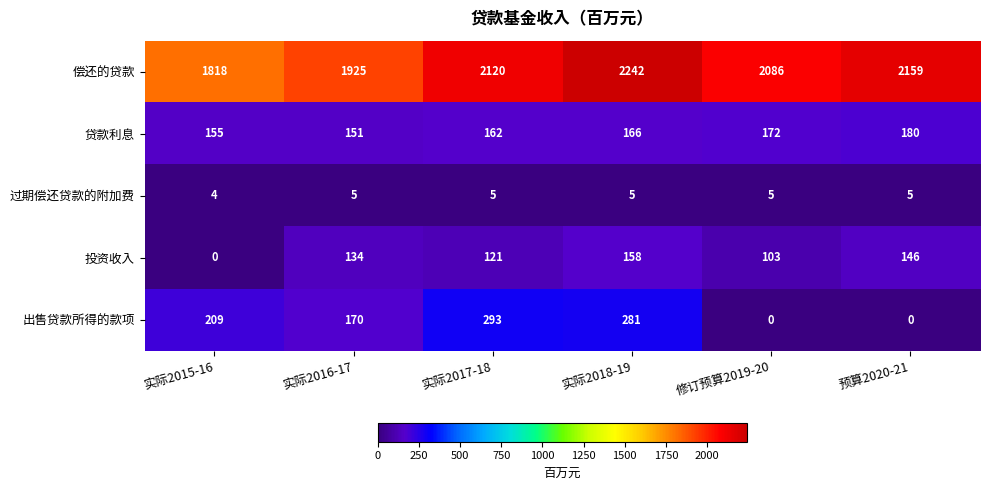

Rank the series at 实际2015-16 from lowest to highest value.

投资收入, 过期偿还贷款的附加费, 贷款利息, 出售贷款所得的款项, 偿还的贷款